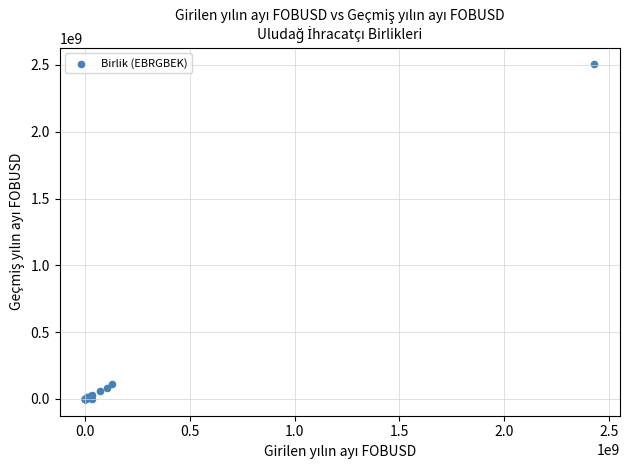

What Y value in the scatter plot is closest to 1251621427?

112979003.4